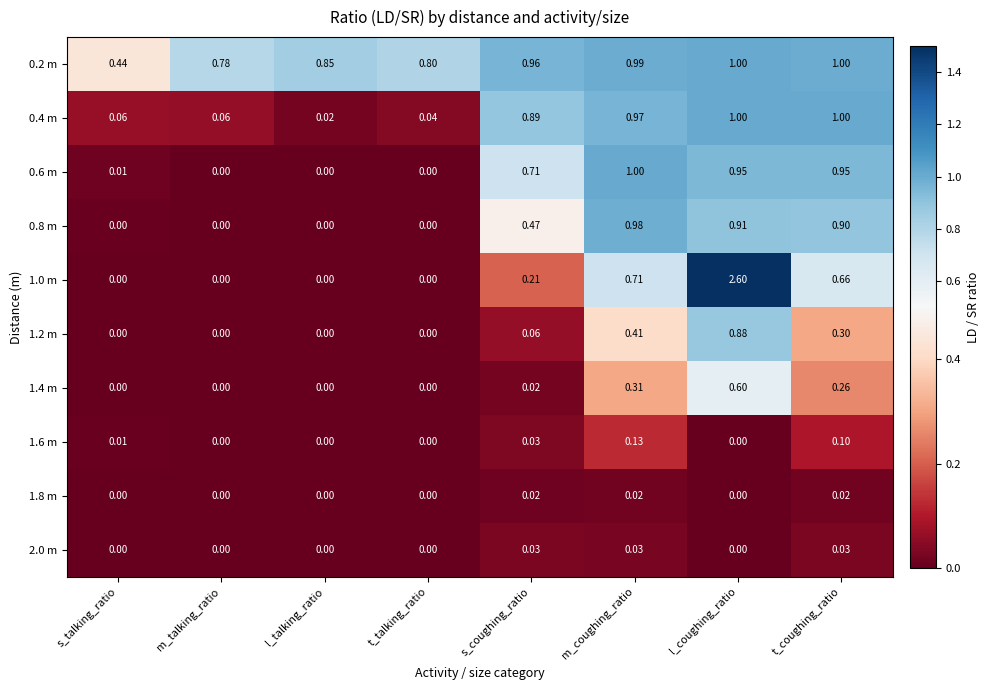

Count the number of data series in this chart.

10